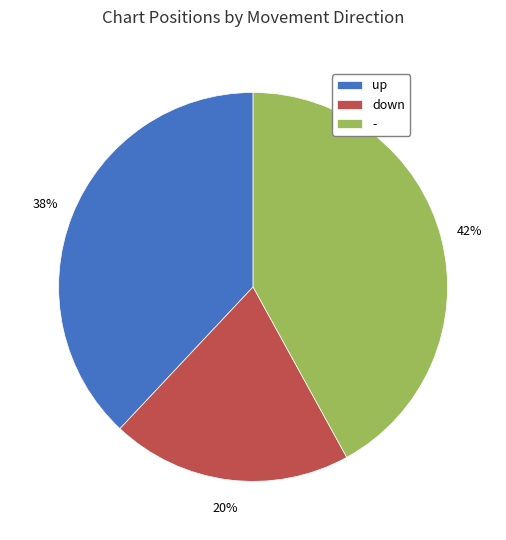

Which has a higher value, - or up?

-